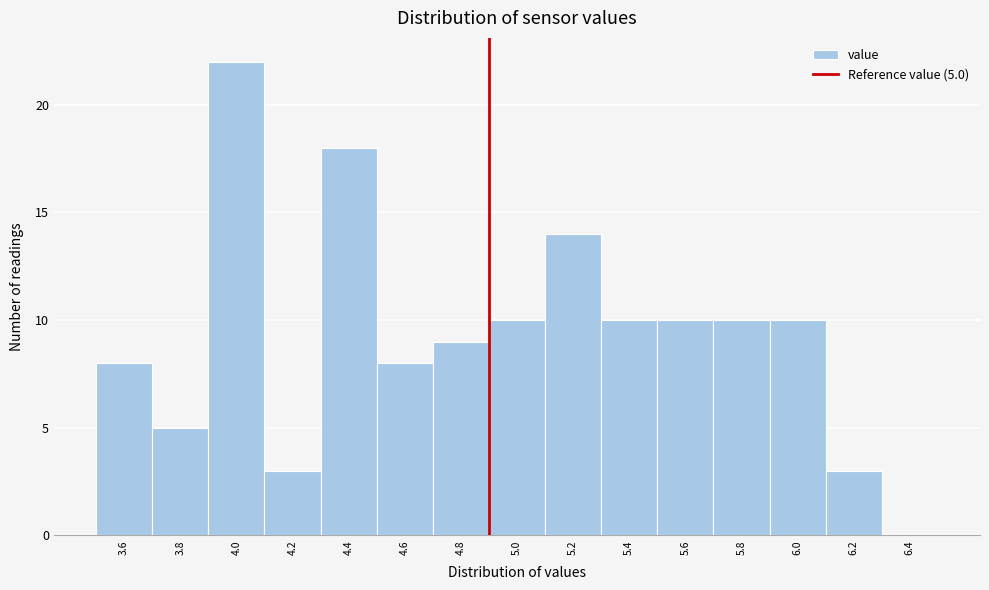

Reading left to right, extract all data points from this chart.

3.6=8	3.8=5	4.0=22	4.2=3	4.4=18	4.6=8	4.8=9	5.0=10	5.2=14	5.4=10	5.6=10	5.8=10	6.0=10	6.2=3	6.4=0